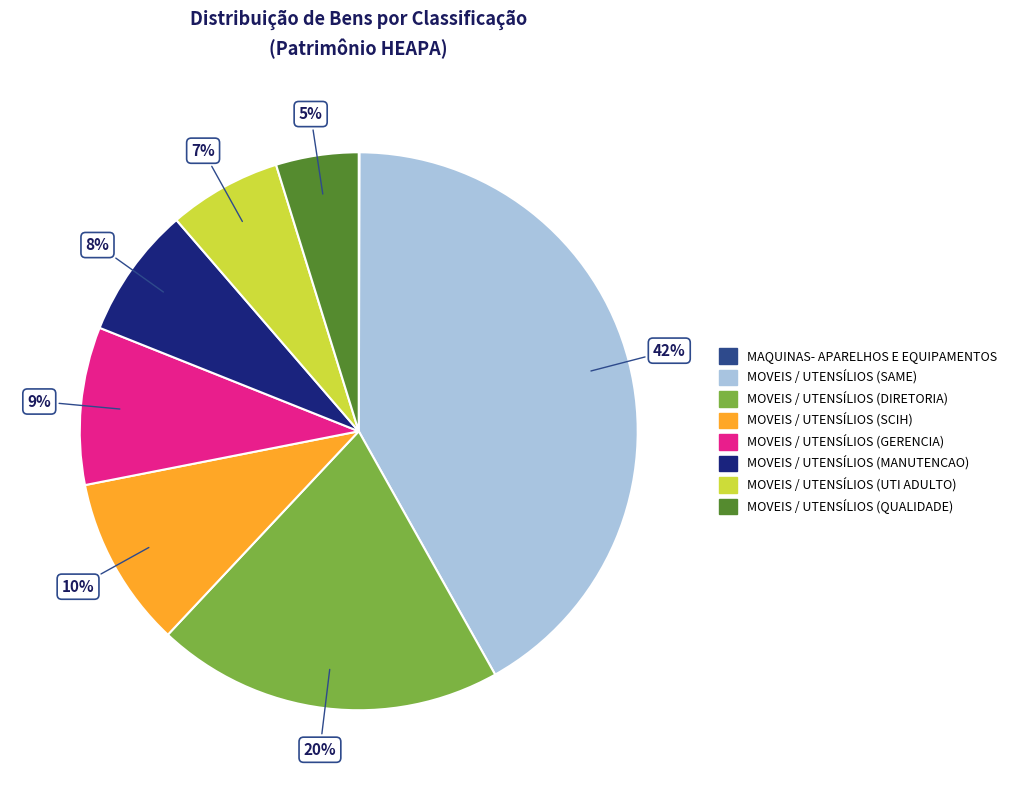

To the nearest percent, what is the difference between the largest and smallest slice percentages?

42%